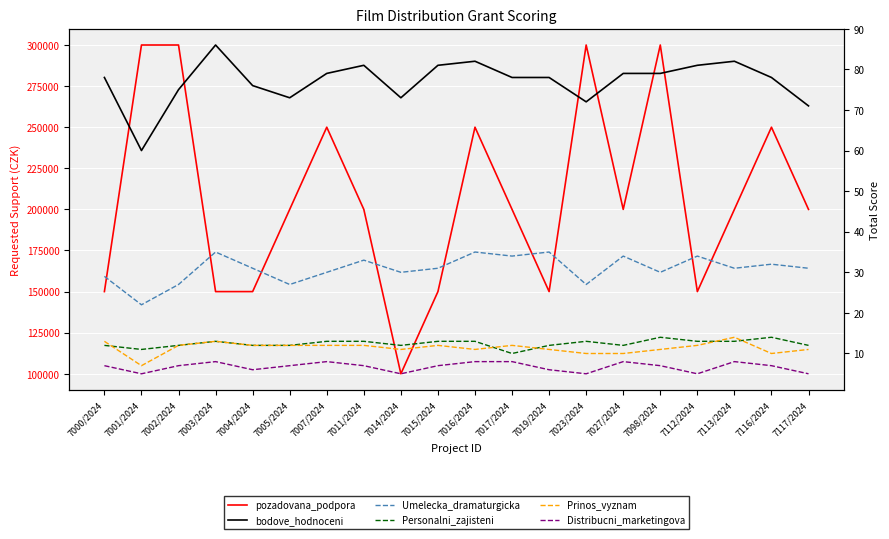

True or false: pozadovana_podpora and Personalni_zajisteni intersect in this chart.

False